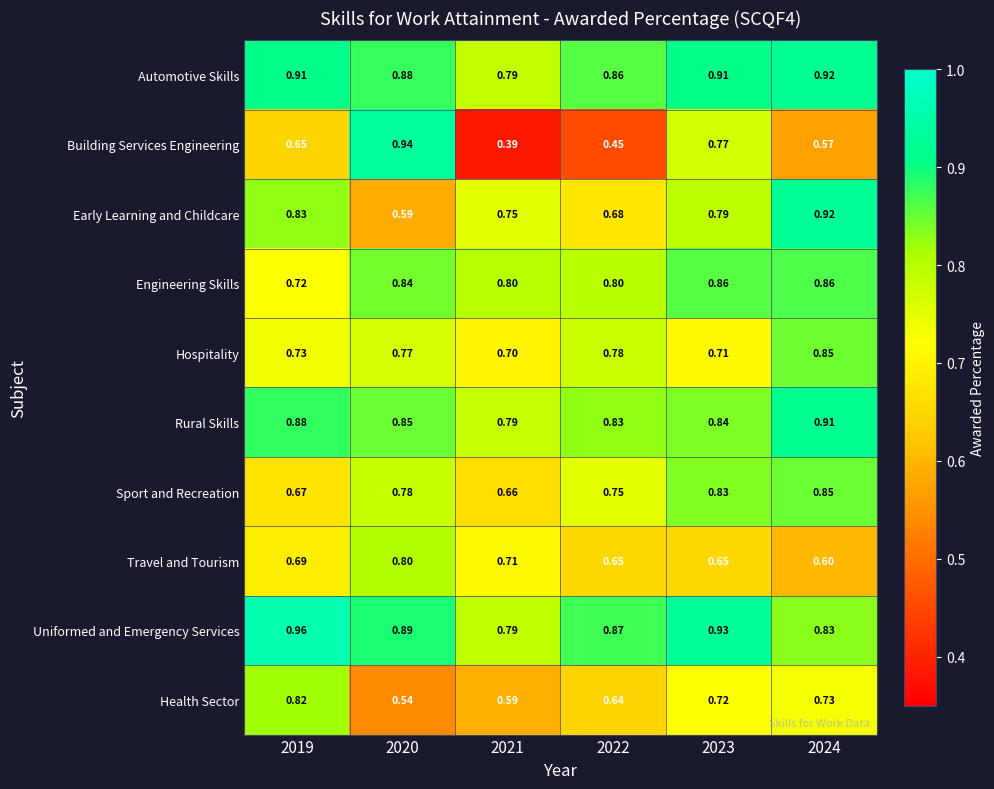

Between 2019 and 2024, which series saw the biggest shift?

Sport and Recreation